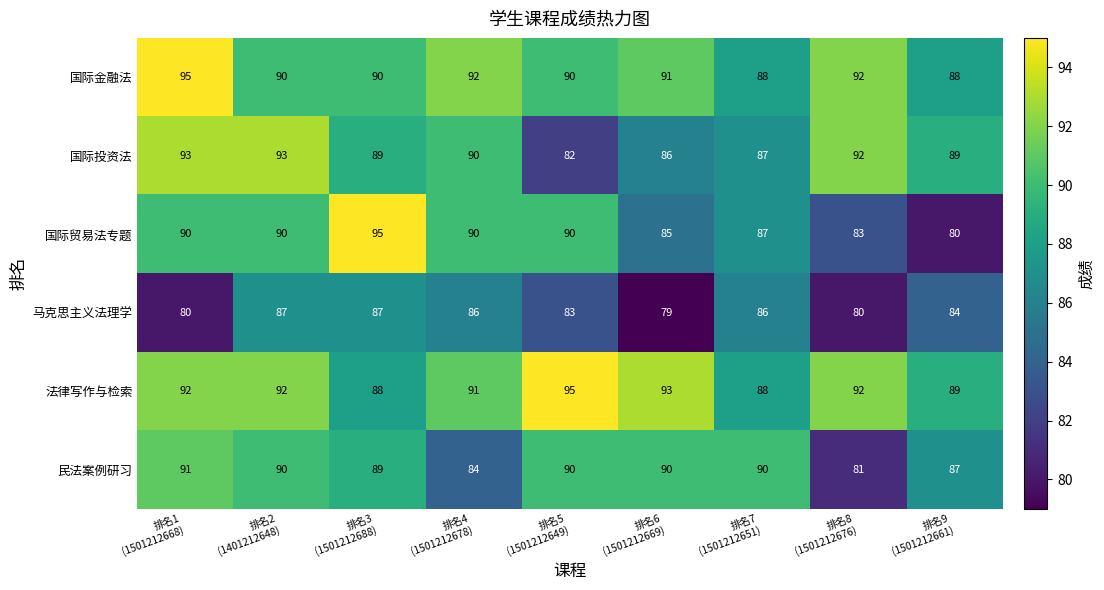

What is the minimum value shown in the chart?

79